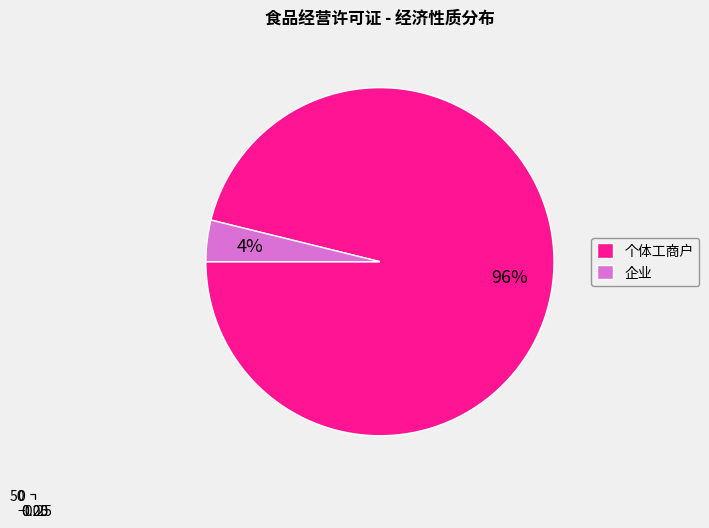

Count the number of slices in the pie.

2